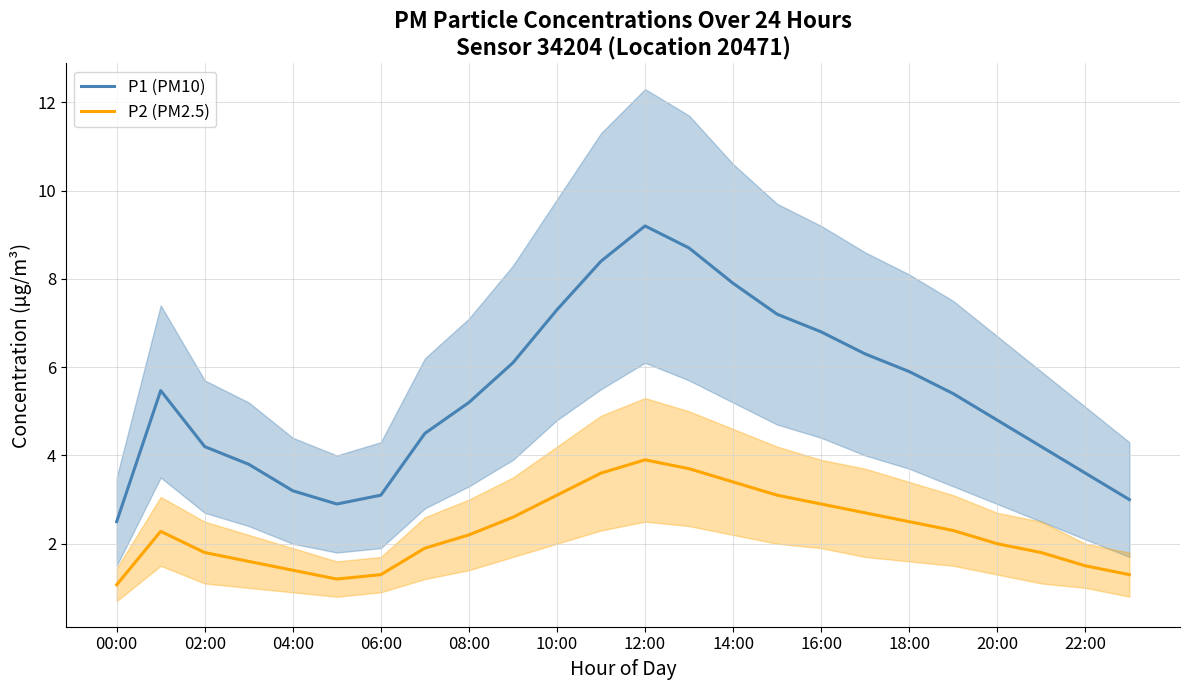

Reading left to right, what are all the values shown in this chart?

P1 (PM10): 2.5	5.5	4.2	3.8	3.2	2.9	3.1	4.5	5.2	6.1	7.3	8.4	9.2	8.7	7.9	7.2	6.8	6.3	5.9	5.4	4.8	4.2	3.6	3.0
P2 (PM2.5): 1.1	2.3	1.8	1.6	1.4	1.2	1.3	1.9	2.2	2.6	3.1	3.6	3.9	3.7	3.4	3.1	2.9	2.7	2.5	2.3	2.0	1.8	1.5	1.3